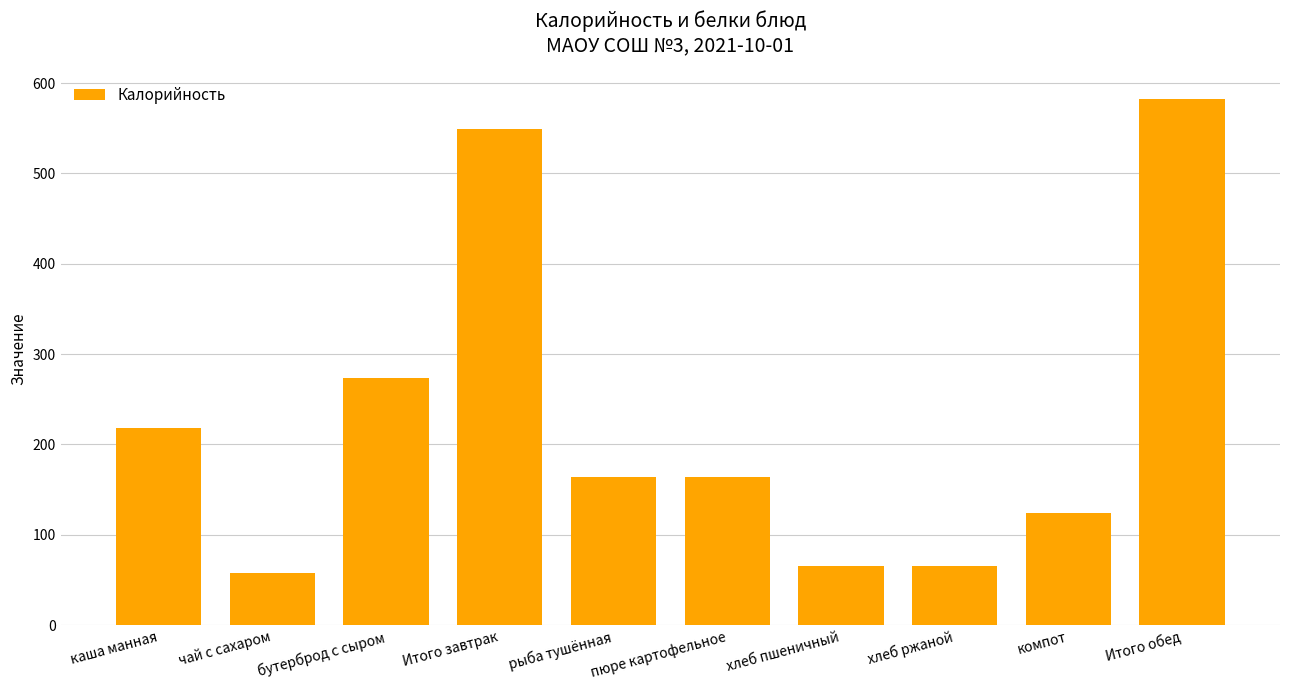

Is it true that the value at рыба тушённая is 95.6?

False